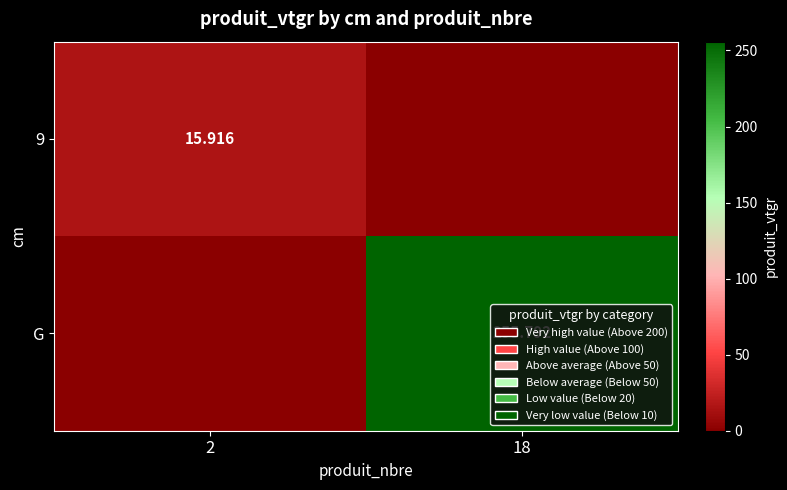

At which category is the sum across all series the highest?

18